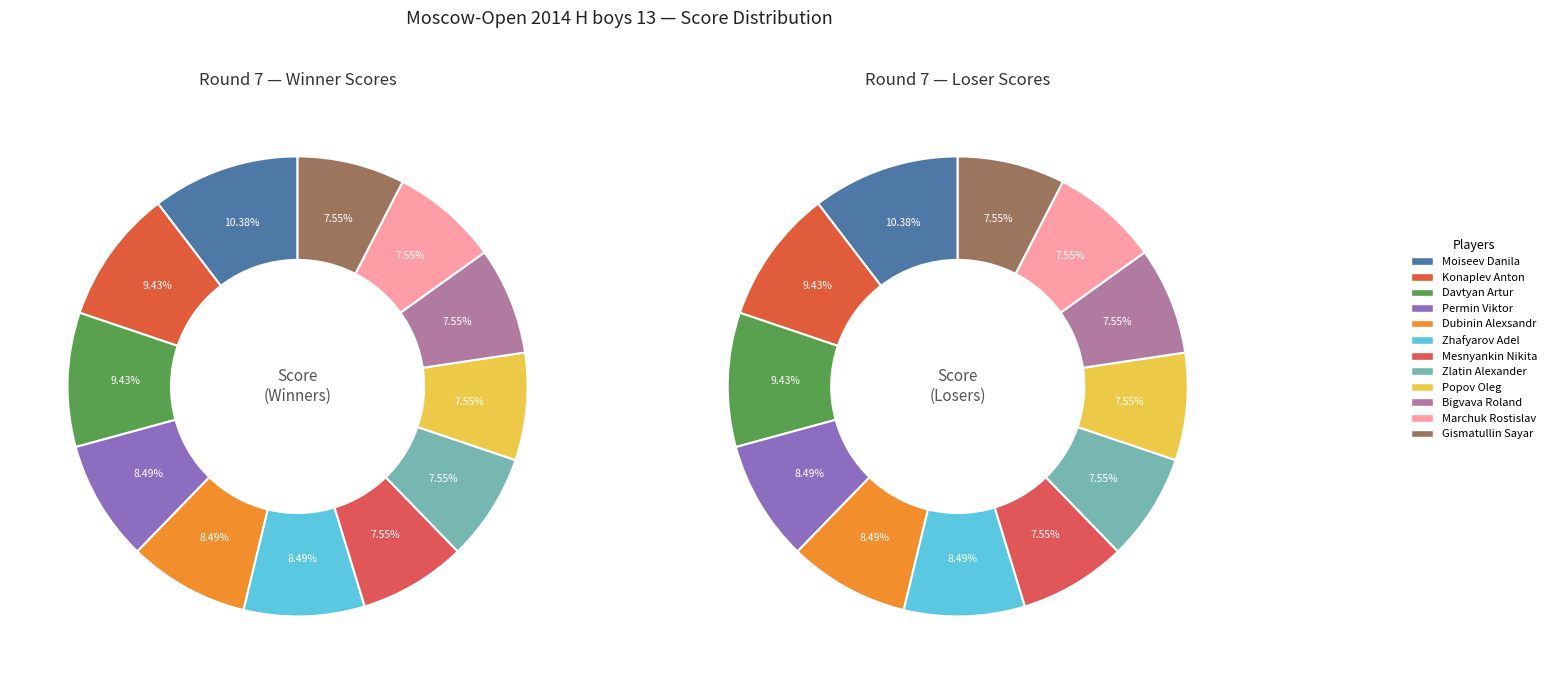

To the nearest percent, what is the combined percentage of 6 and 4?

16%